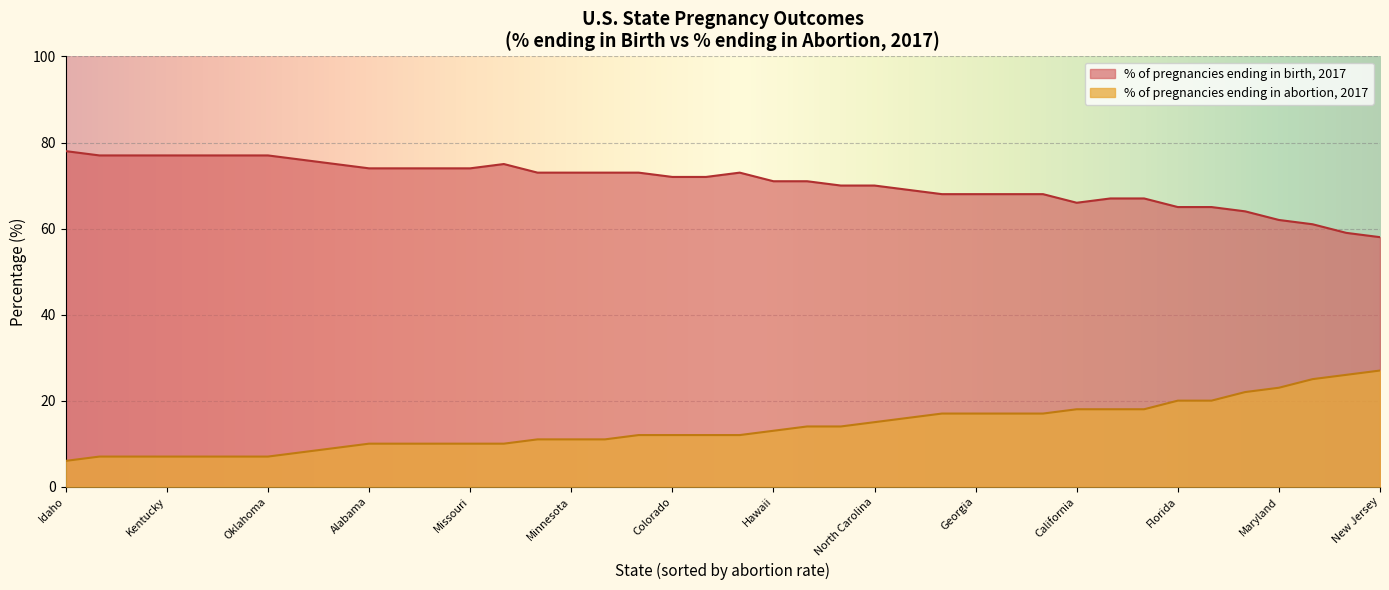

At which label is % of pregnancies ending in birth, 2017 closest to 68?

Delaware